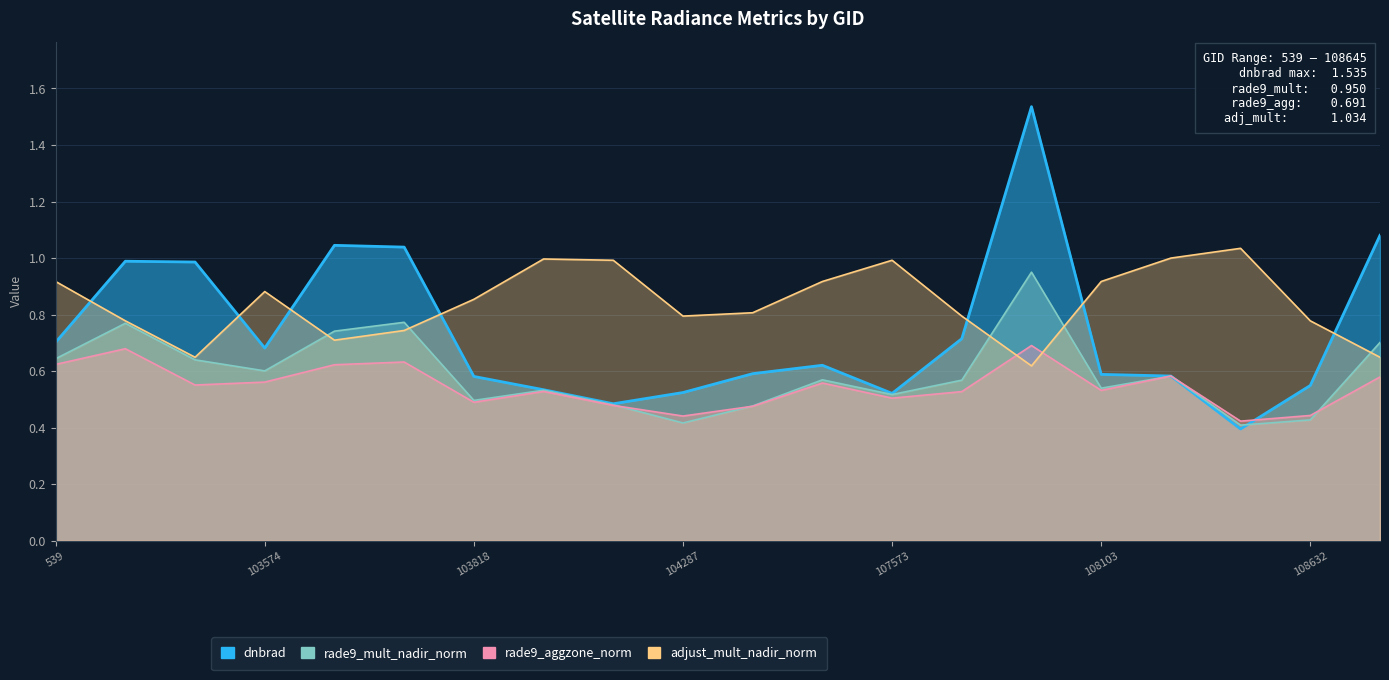

Rank the series by their maximum value, from lowest to highest.

rade9_aggzone_norm, rade9_mult_nadir_norm, adjust_mult_nadir_norm, dnbrad